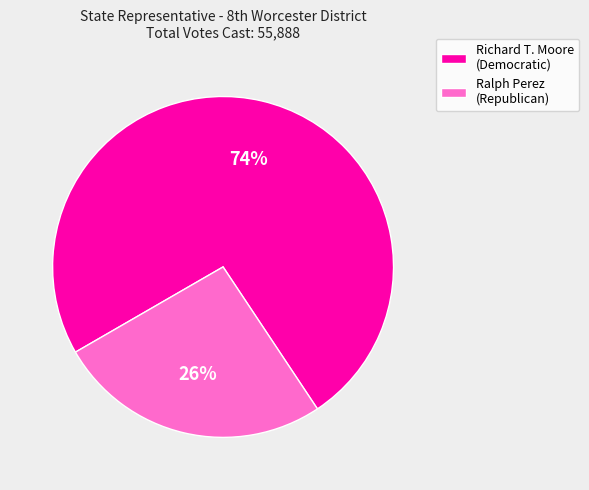

How many segments does this pie chart have?

2